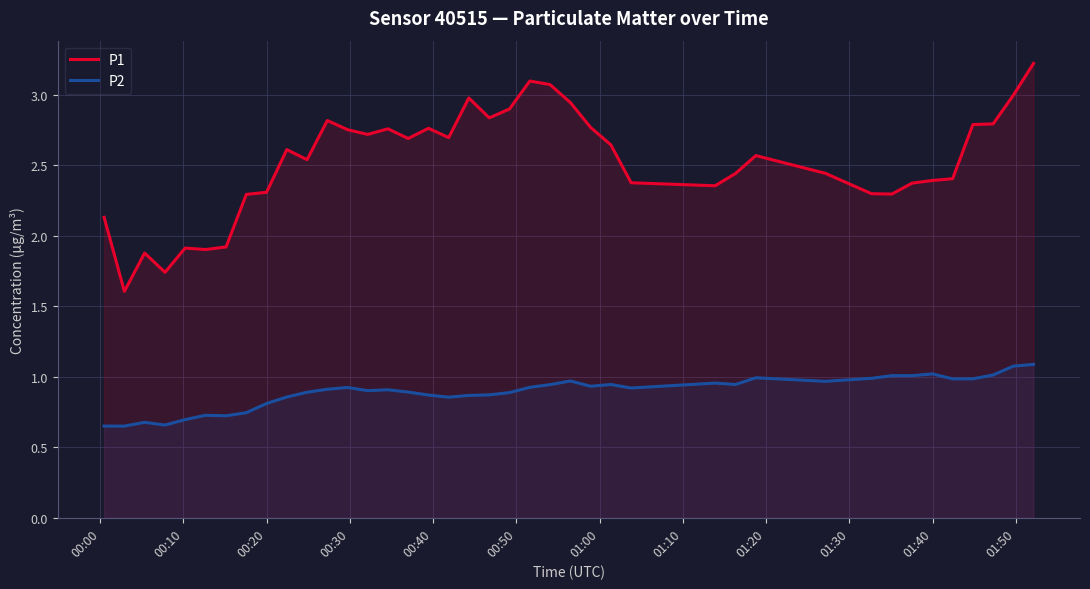

What is the maximum value for P2?

1.1